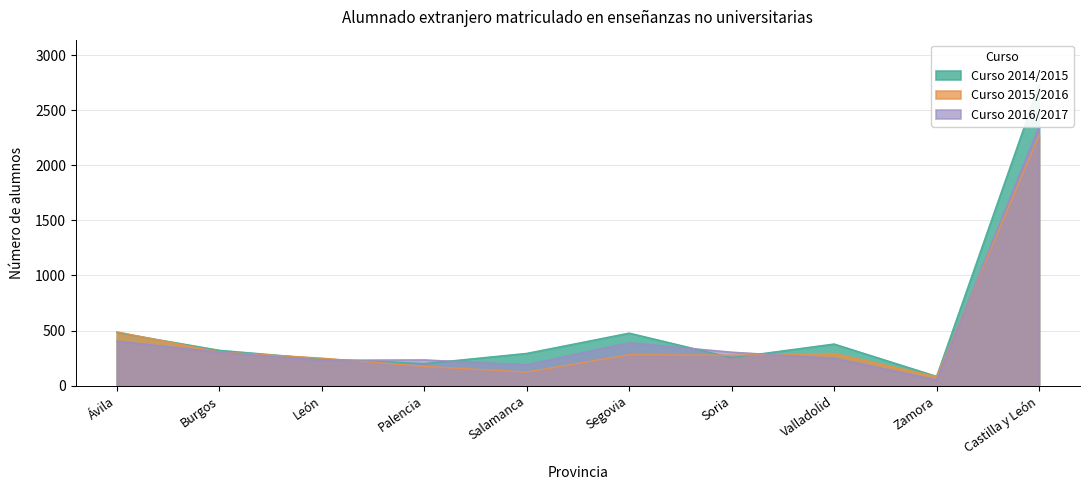

Is it true that Curso 2015/2016 equals 455 at Valladolid?

False